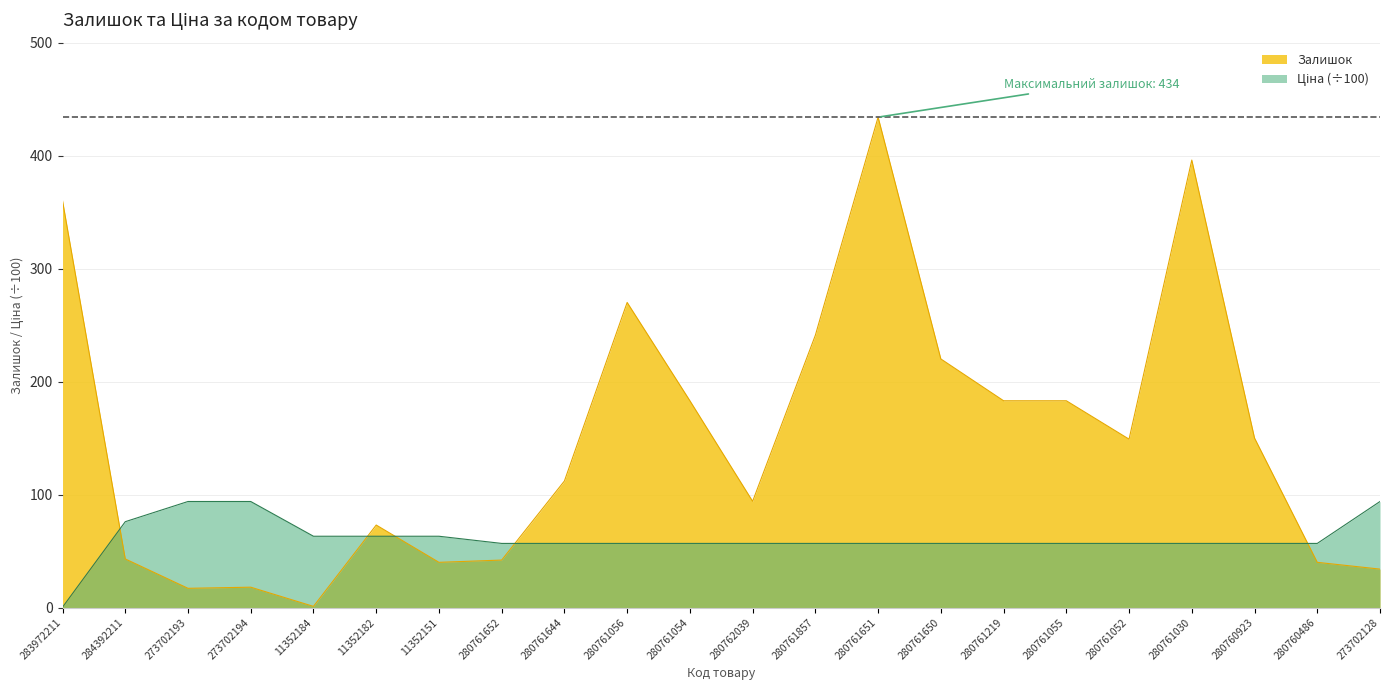

At which category is the sum across all series the highest?

280761651